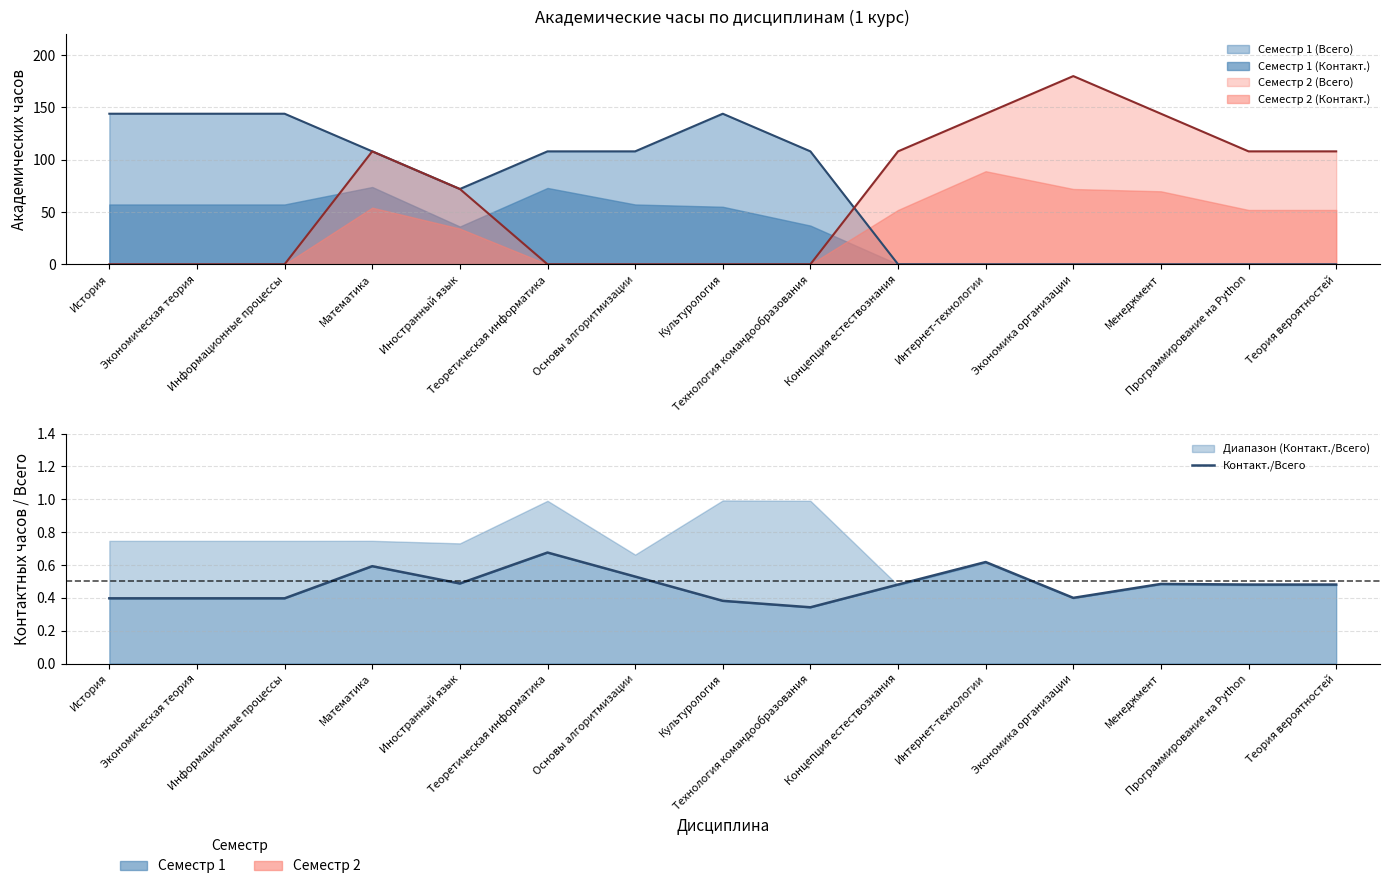

How many lines are shown in the chart?

1